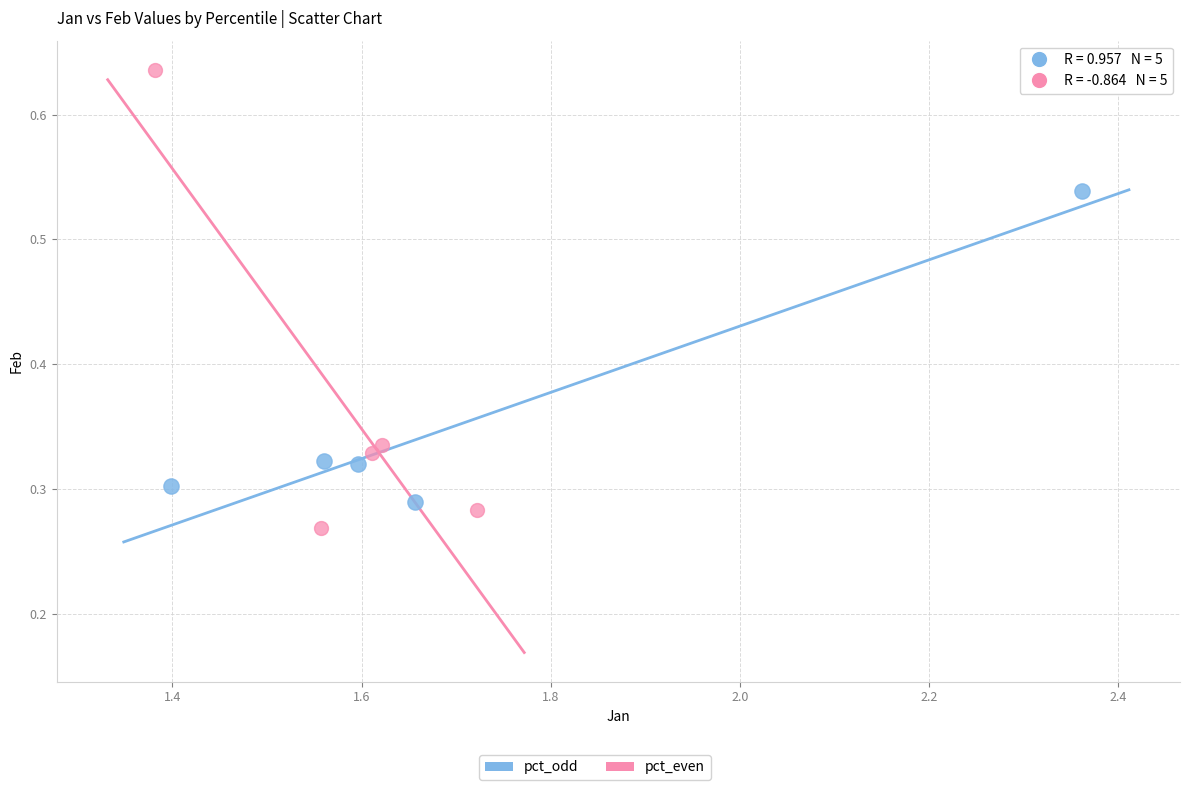

Which series has the widest spread of Y values?

pct_even